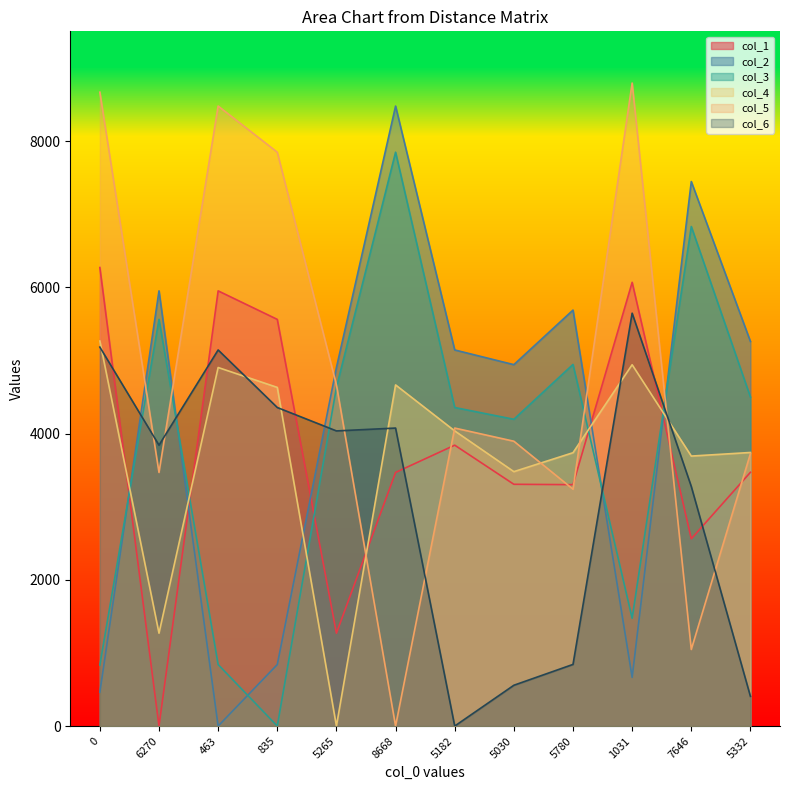

What is the sum of all col_1 values?

45067